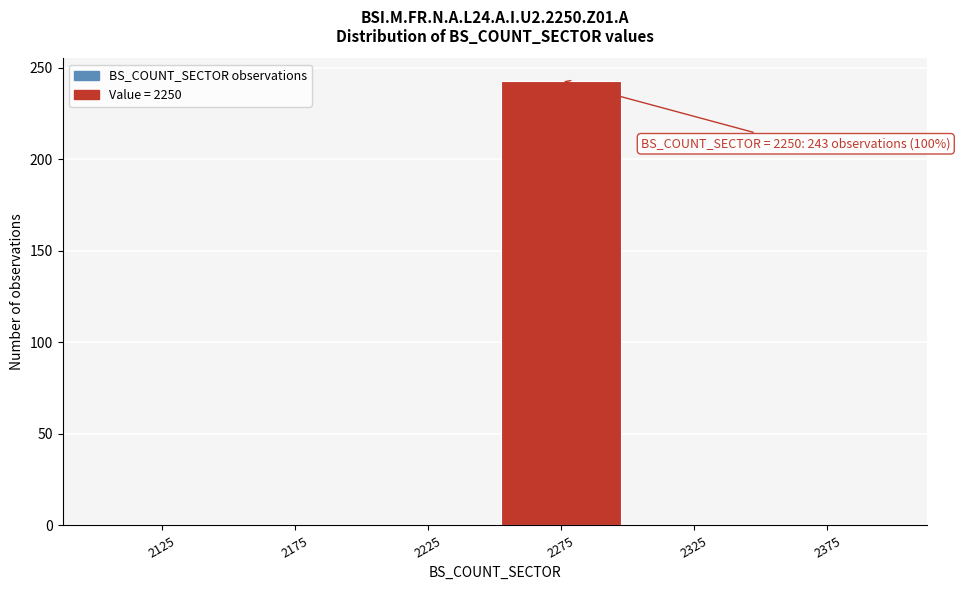

Which range on the x-axis has the tallest bar?

2250 to 2300